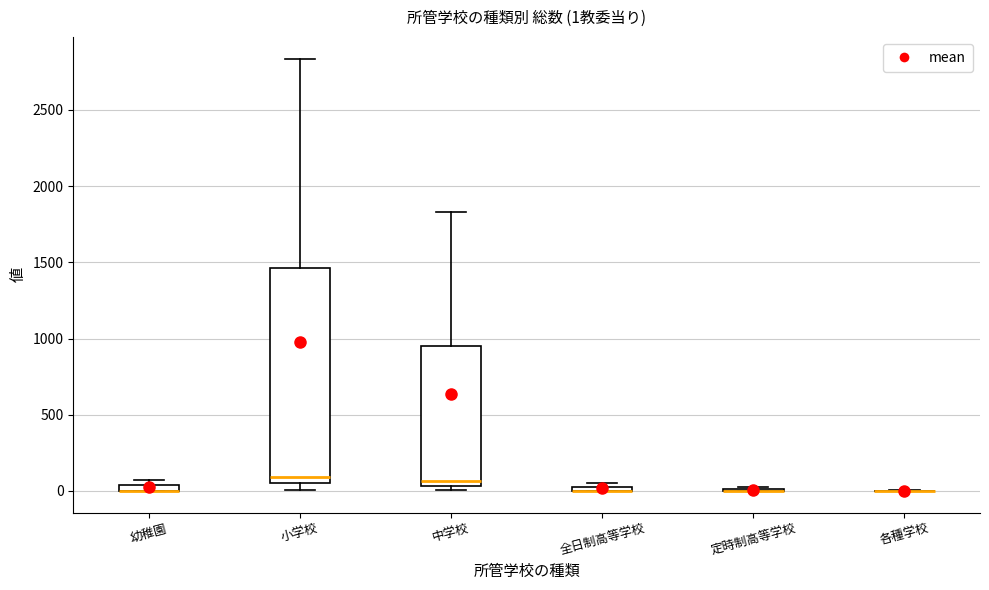

Which box is the tallest, from its lower edge to its upper edge?

小学校